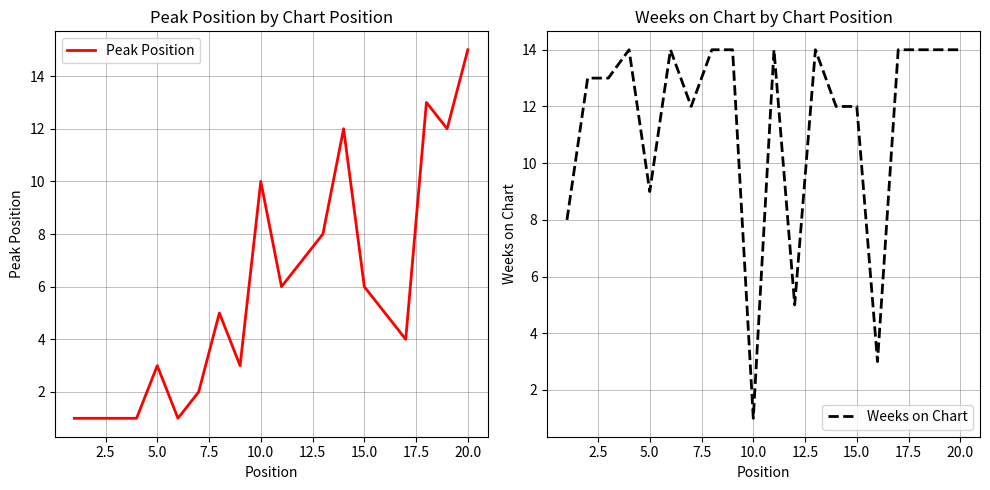

After their last crossing, which series has the higher values: Weeks on Chart or Peak Position?

Peak Position